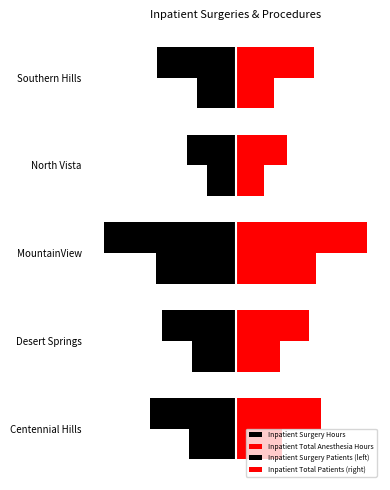

What are all the series names shown in the legend?

Inpatient Surgery Hours, Inpatient Total Anesthesia Hours, Inpatient Surgery Patients (left), Inpatient Total Patients (right)